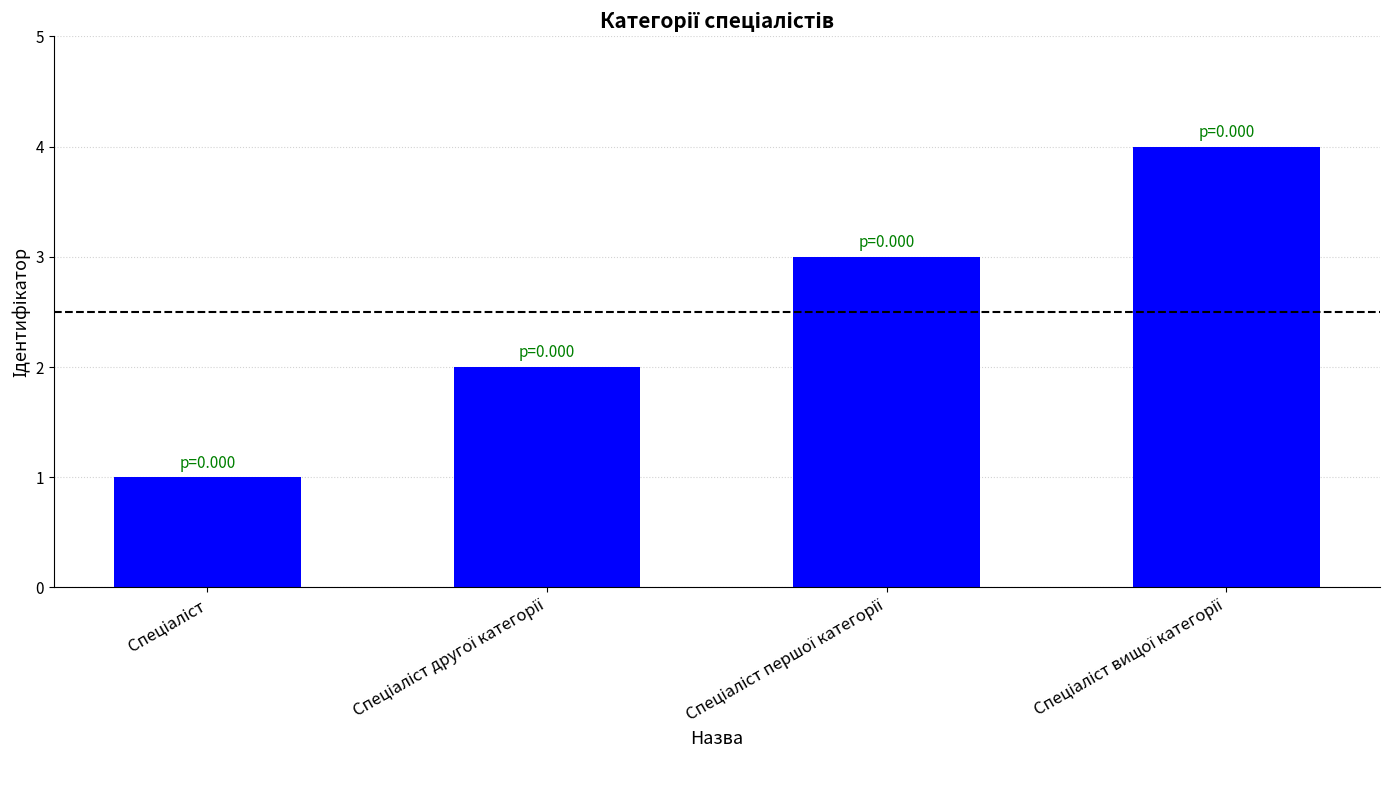

What is the difference between the maximum and minimum values?

3